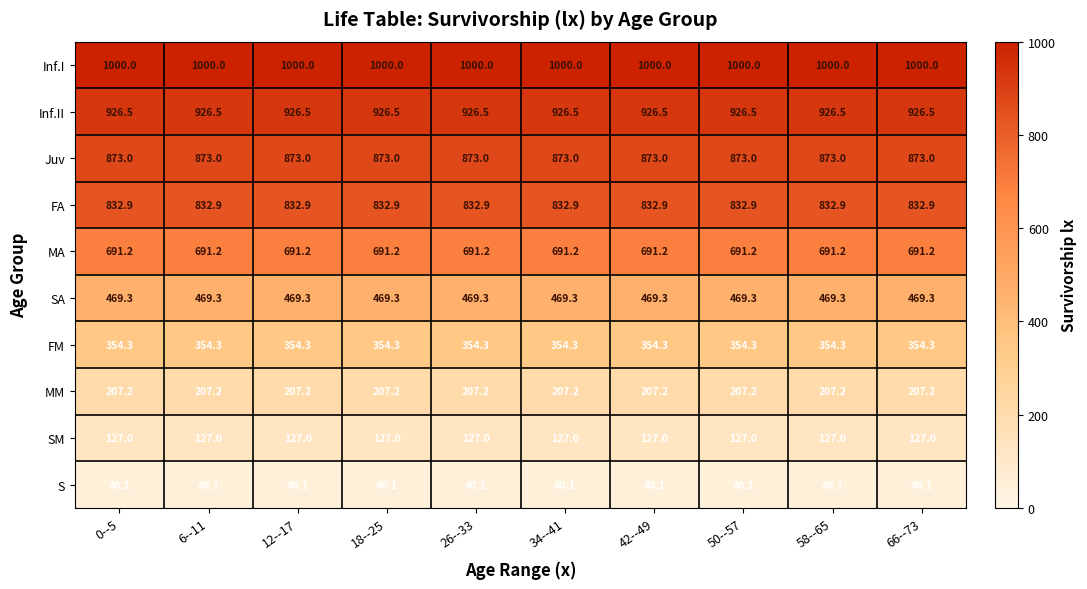

Is it true that FA equals 832.9 at 12--17?

True